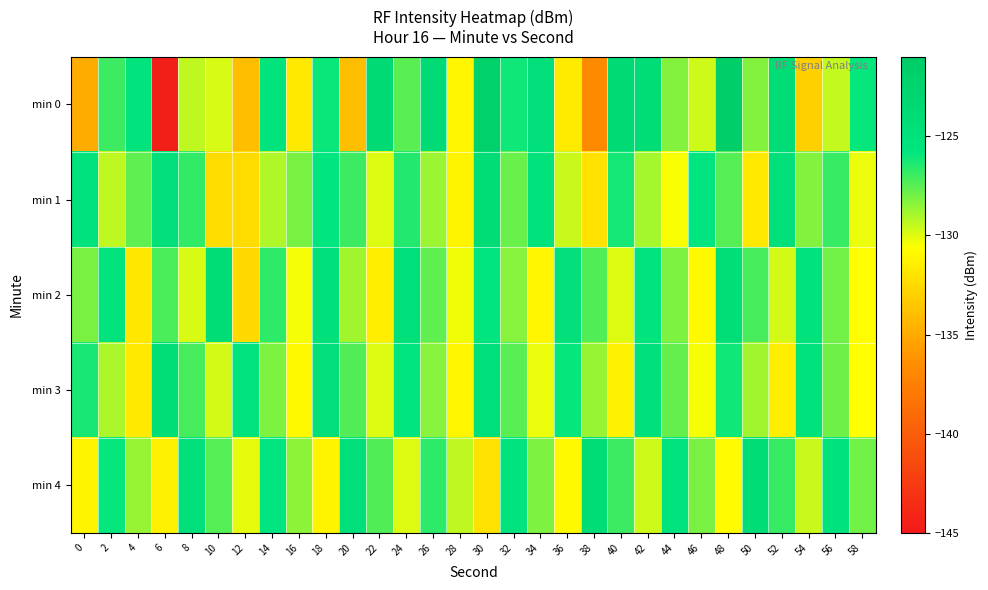

Which has a higher value, 40 or 2?

40